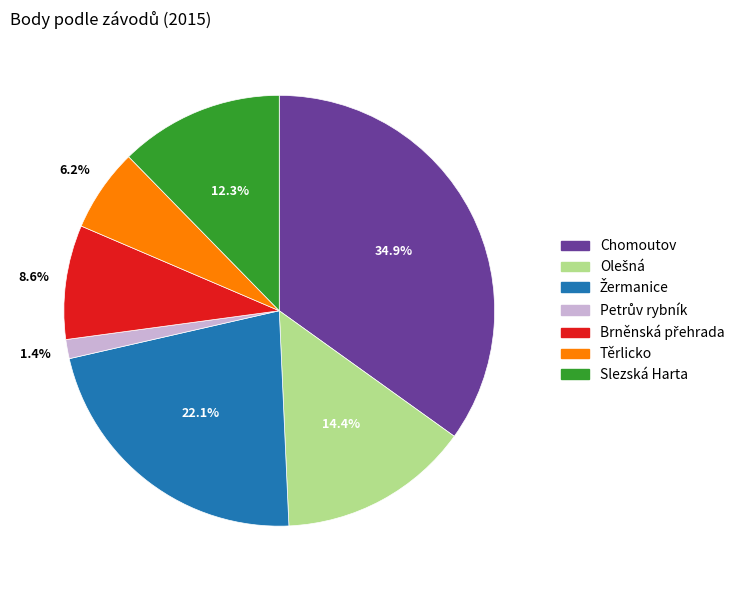

What is the largest slice in the pie chart?

Chomoutov